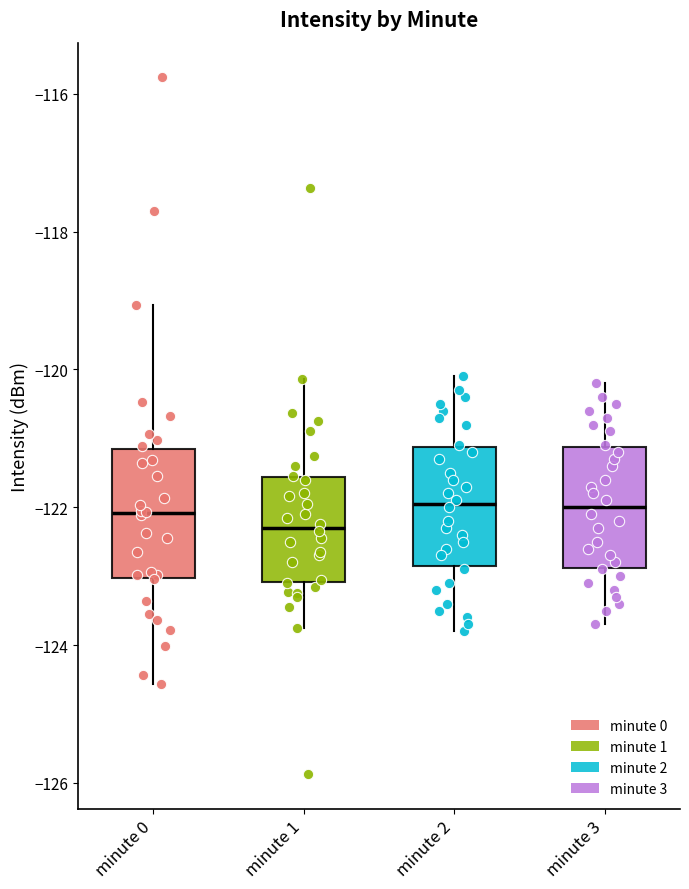

Reading left to right, transcribe this box plot: for each box, give where its median line is, the range the box spans, and where its two whiskers end, as read against the y-axis. The values are not printed on the chart, so give them approximately, as read against the axis.

minute 0: median -122.0, box -123.0 to -121.2, whiskers -124.6 to -119.0
minute 1: median -122.2, box -123.0 to -121.6, whiskers -123.8 to -120.2
minute 2: median -122.0, box -122.8 to -121.2, whiskers -123.8 to -120.0
minute 3: median -122.0, box -122.8 to -121.2, whiskers -123.6 to -120.2